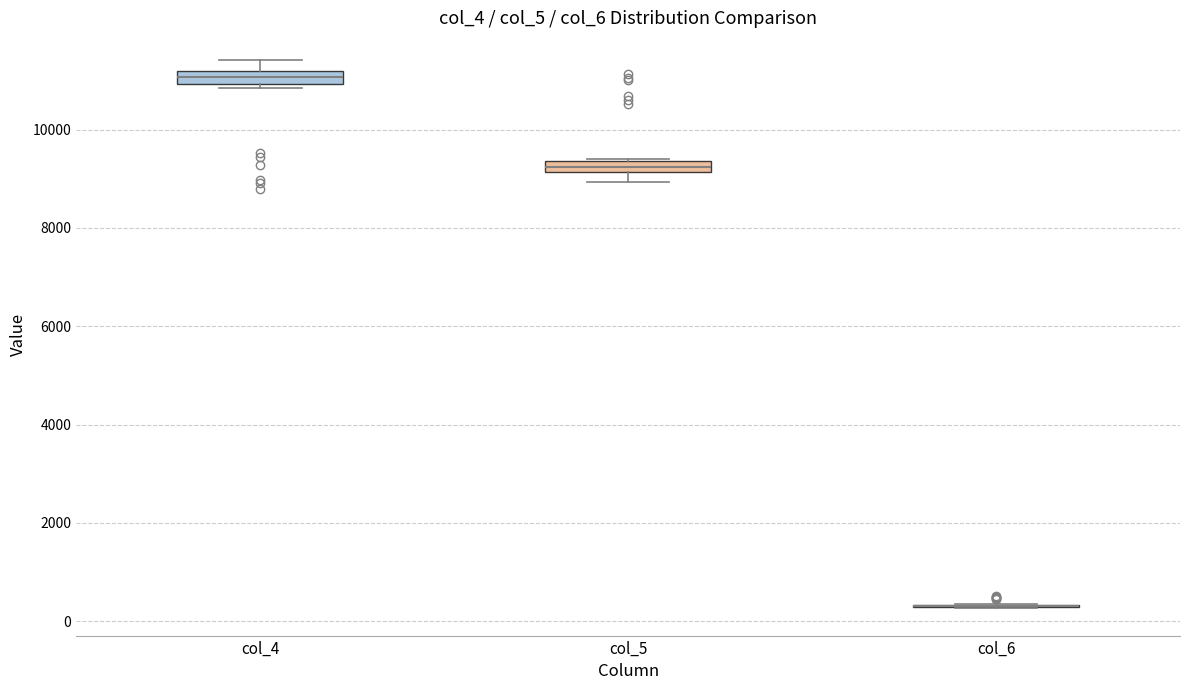

Where does the lower whisker of the box for col_5 end on the y-axis? The values are not printed on the chart, so give them approximately, as read against the axis.

9000